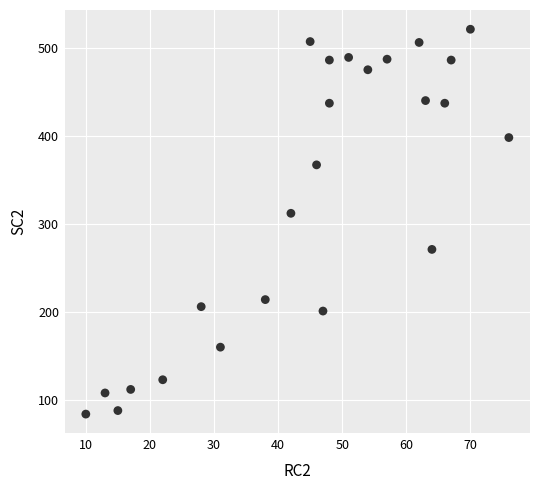

What is the range of Y values (max minus min)?

437